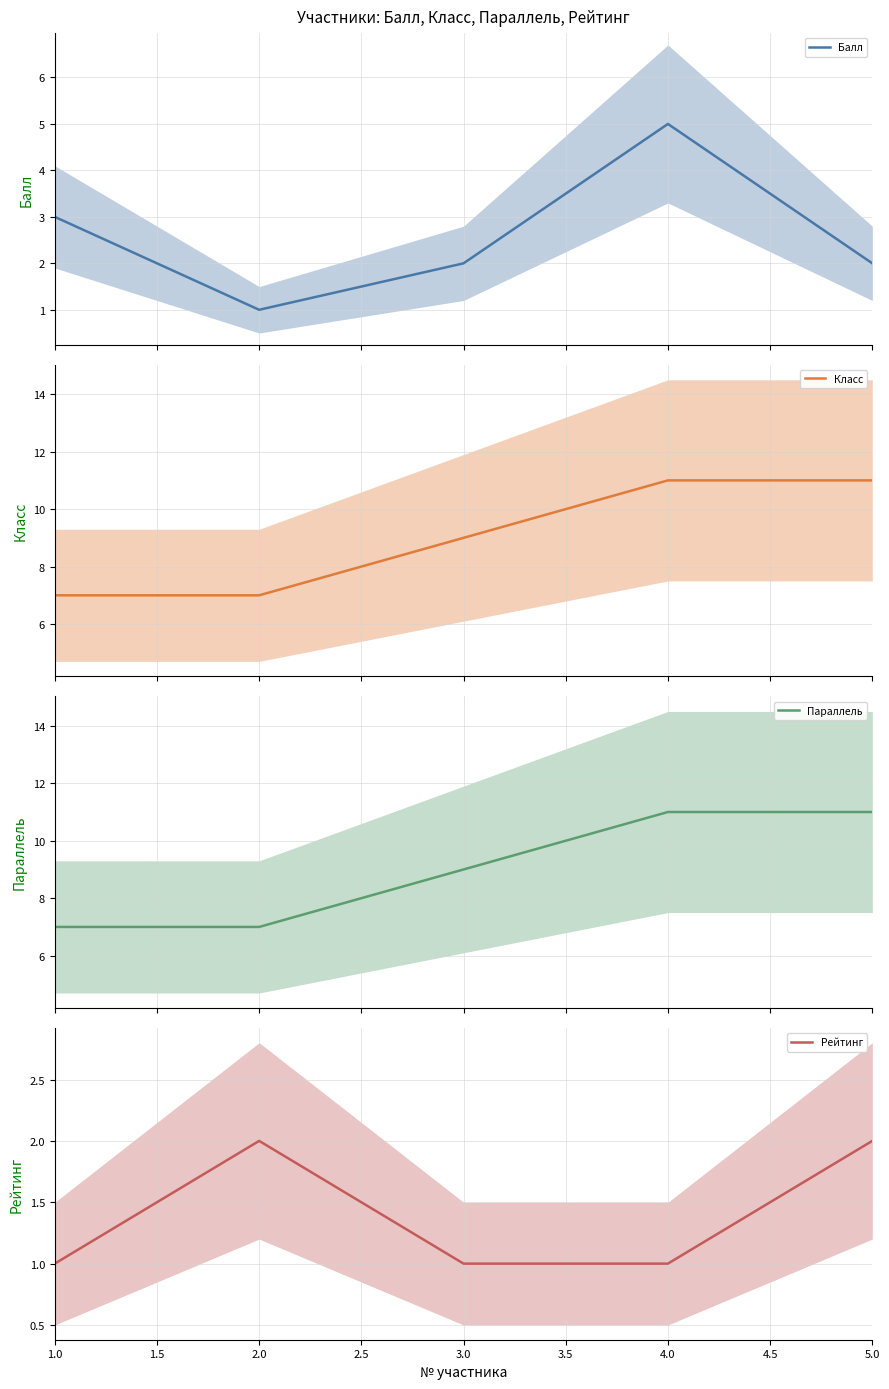

What is the maximum value for Параллель?

11